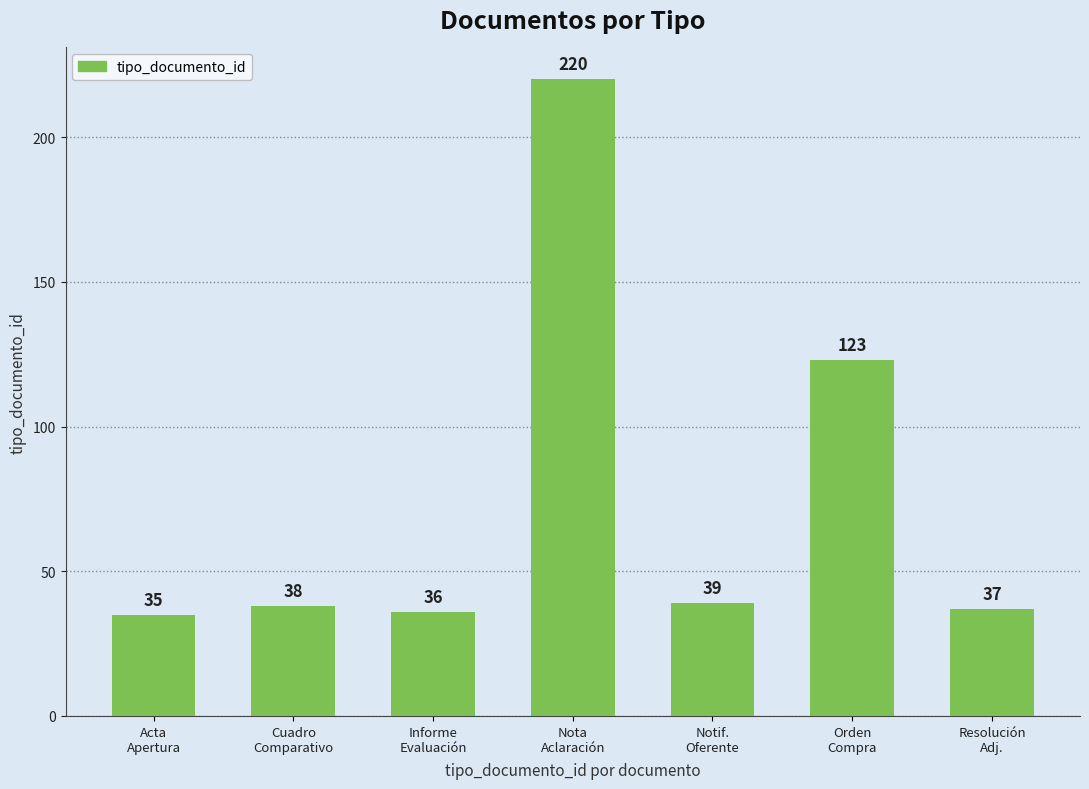

How many values are below 38?

3